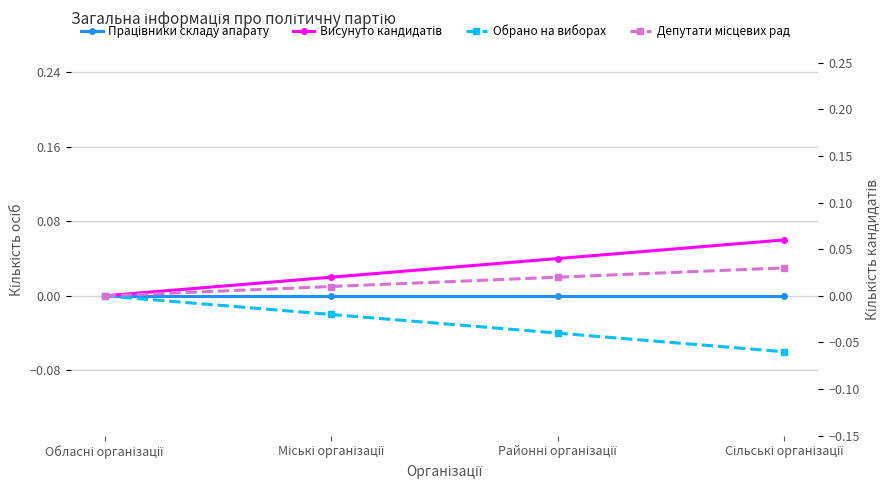

What are all the series names shown in the legend?

Працівники складу апарату, Висунуто кандидатів, Обрано на виборах, Депутати місцевих рад